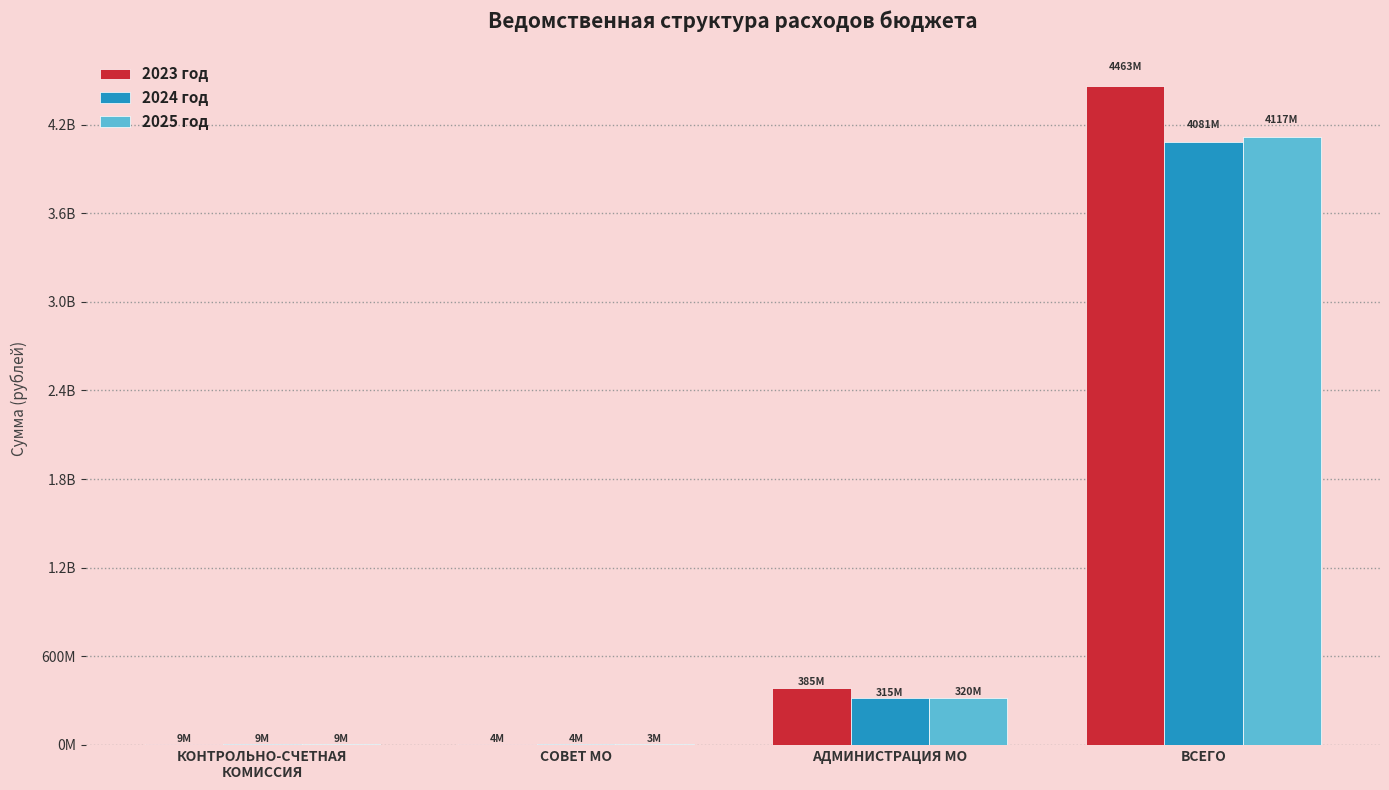

Is it true that 2024 год equals 5261765.8 at СОВЕТ МО?

False